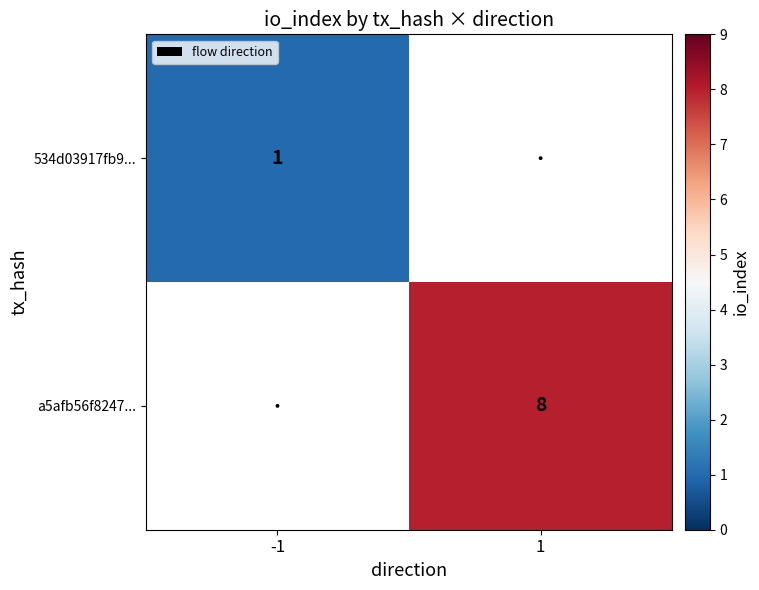

How many categories are shown in the chart?

2